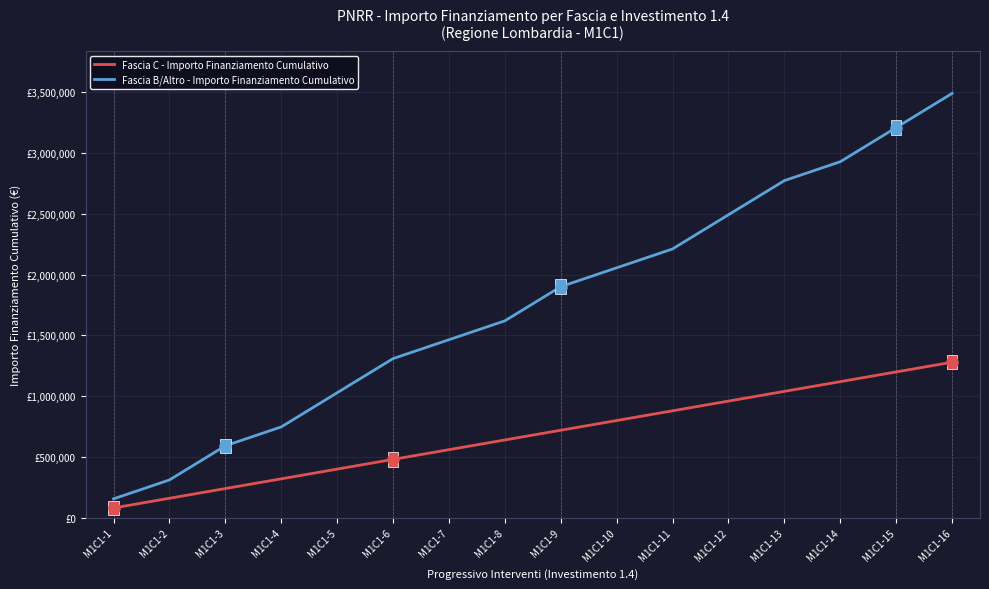

What are all the series names shown in the legend?

Fascia C - Importo Finanziamento Cumulativo, Fascia B/Altro - Importo Finanziamento Cumulativo